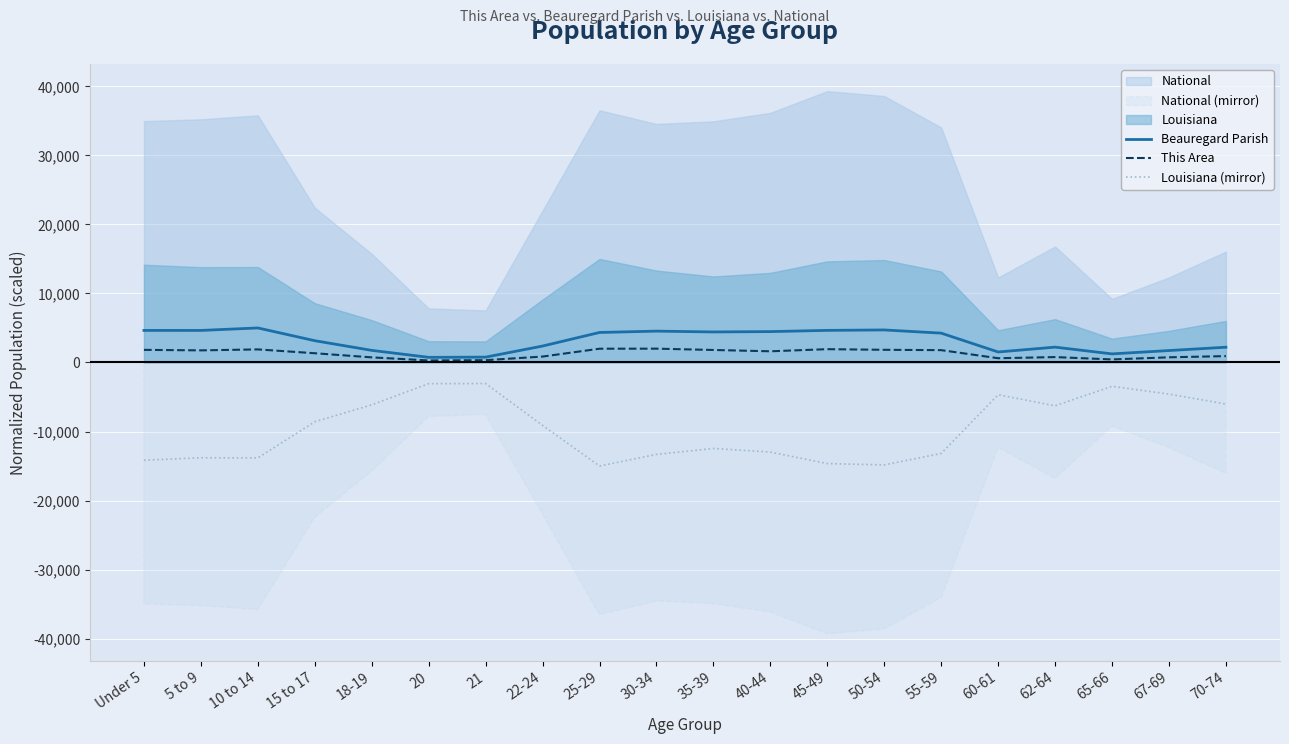

Read the This Area value at 67-69.

746.9